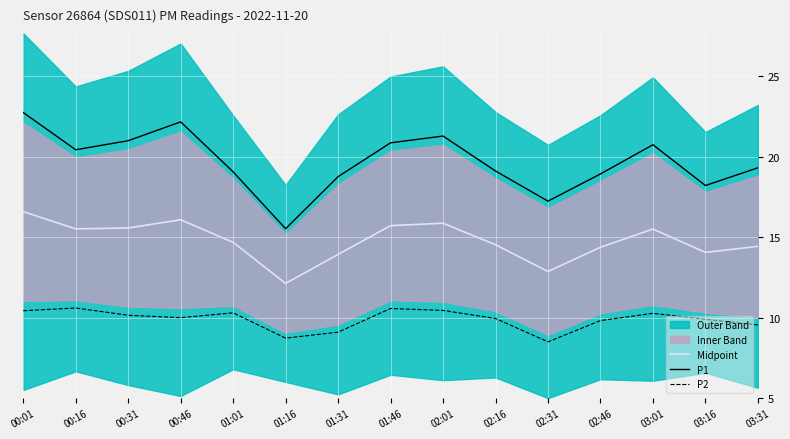

What is the difference between the maximum and second lowest values in the Midpoint series?

3.7